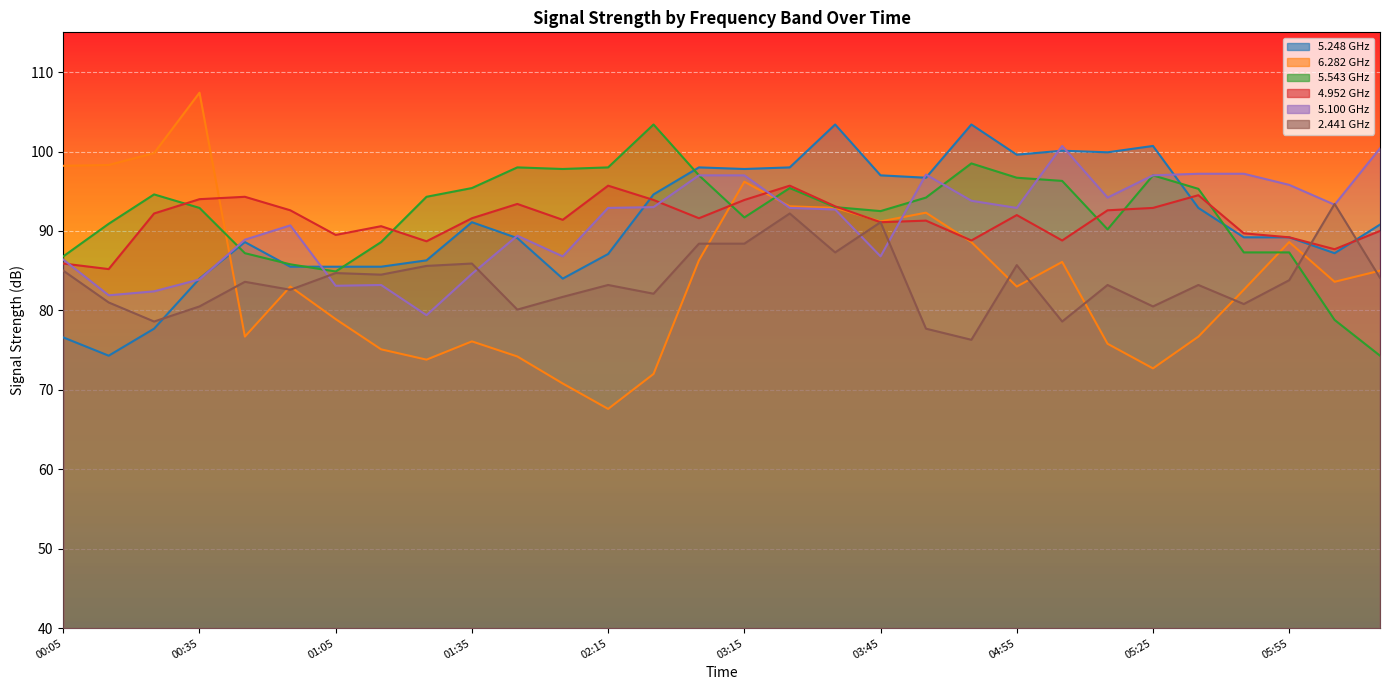

The 5.100 series shows 84.6 at 01:35. True or false?

True